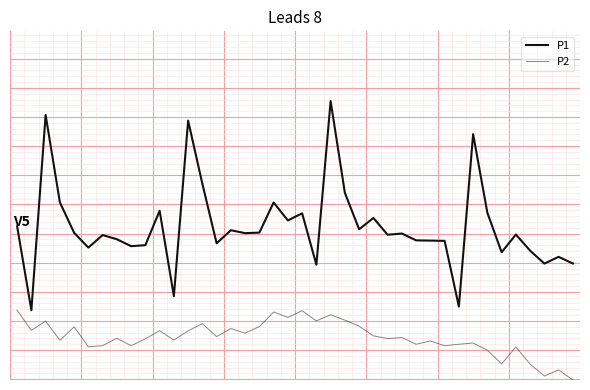

Does the chart have visible grid lines?

Yes